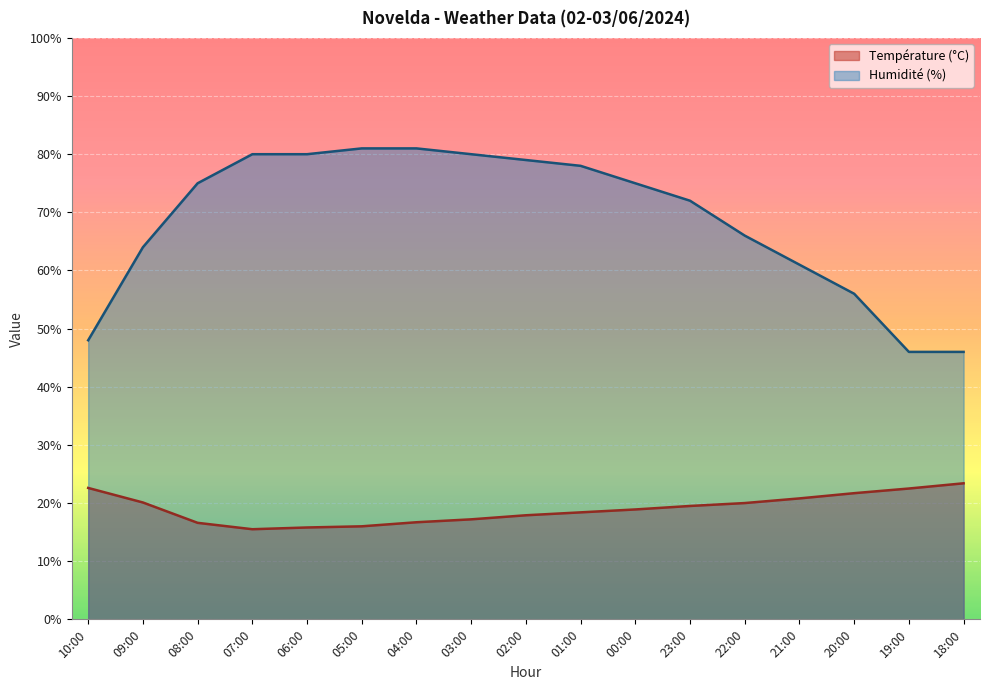

Which series has the largest total across all categories?

Humidité (%)